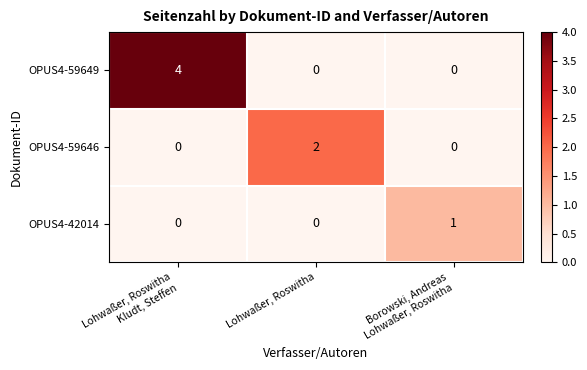

Count the number of categories in the chart.

3